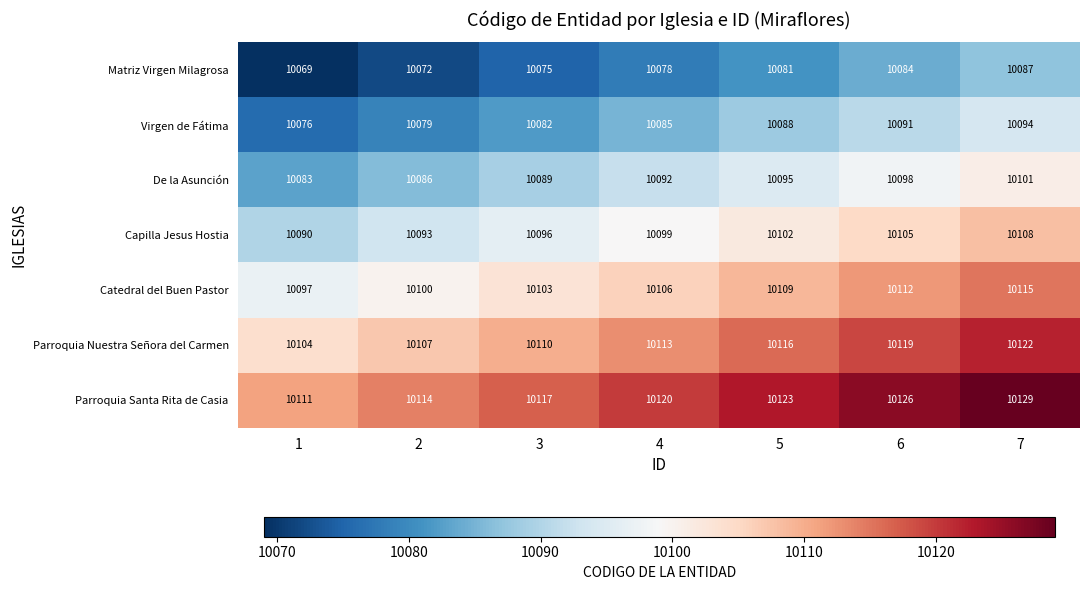

How many categories are shown in the chart?

7